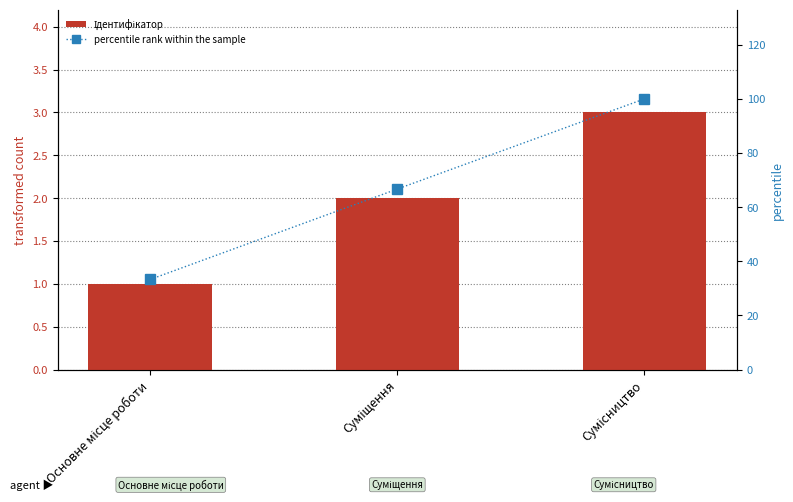

Reading left to right, what are all the values shown in this chart?

Ідентифікатор: 1.0	2.0	3.0
percentile rank within the sample: 33.3	66.7	100.0